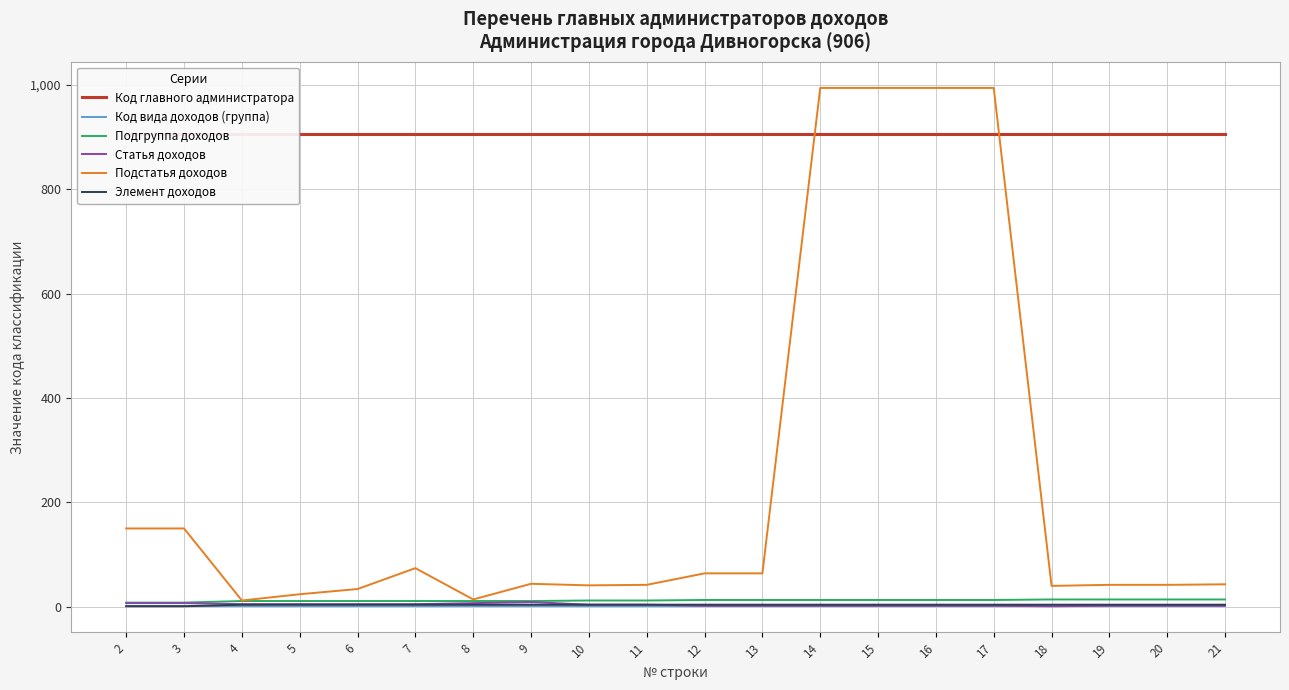

The value of Подгруппа доходов at 11 is 12. True or false?

True